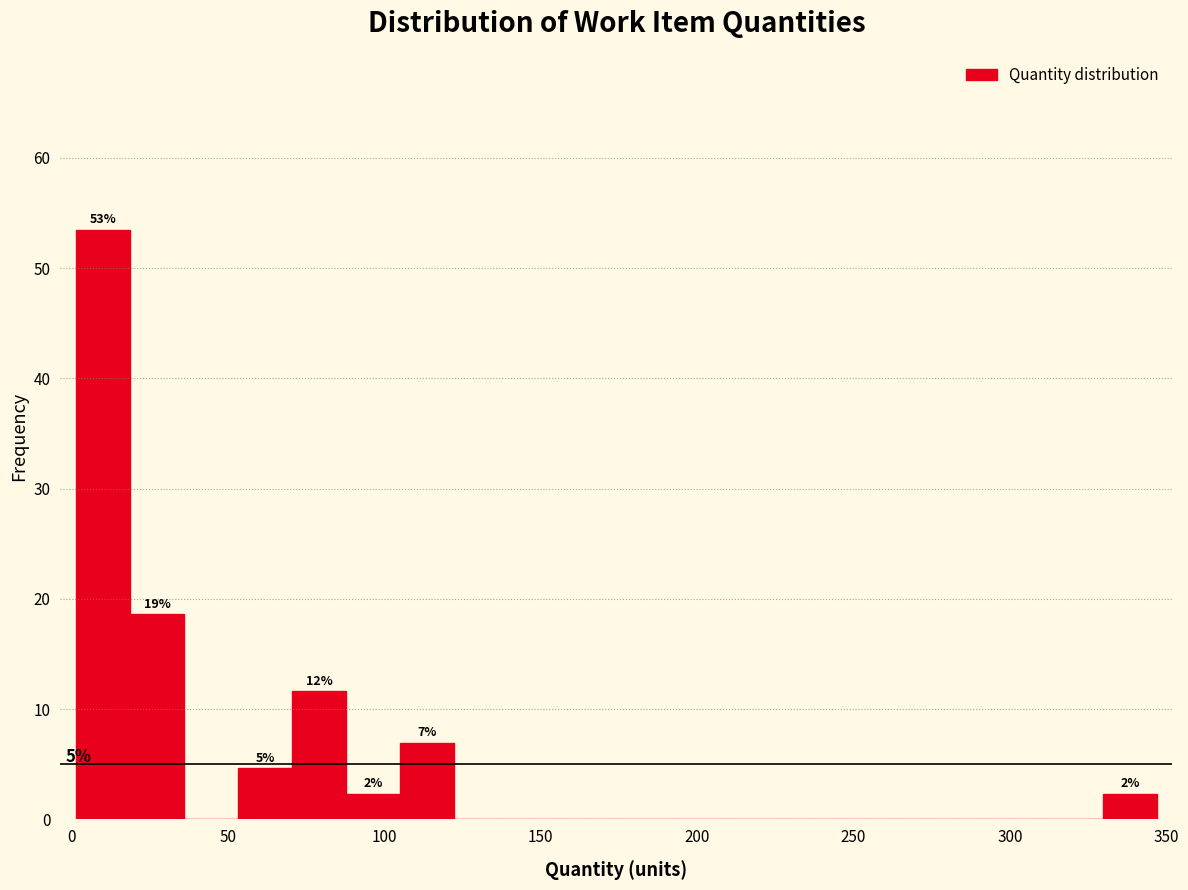

Read against the x-axis, roughly where is the centre of the tallest bar?

10